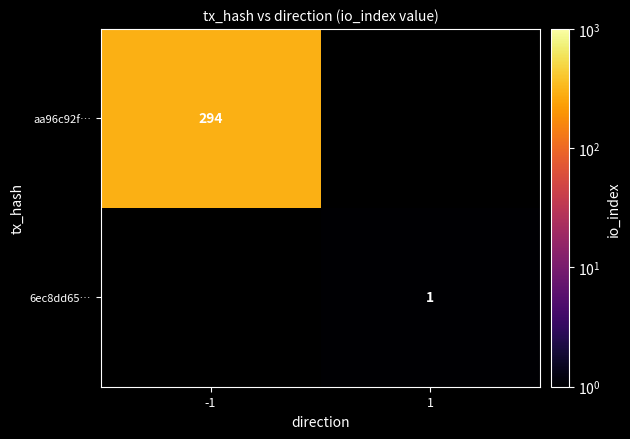

What is the smallest value displayed?

1.0